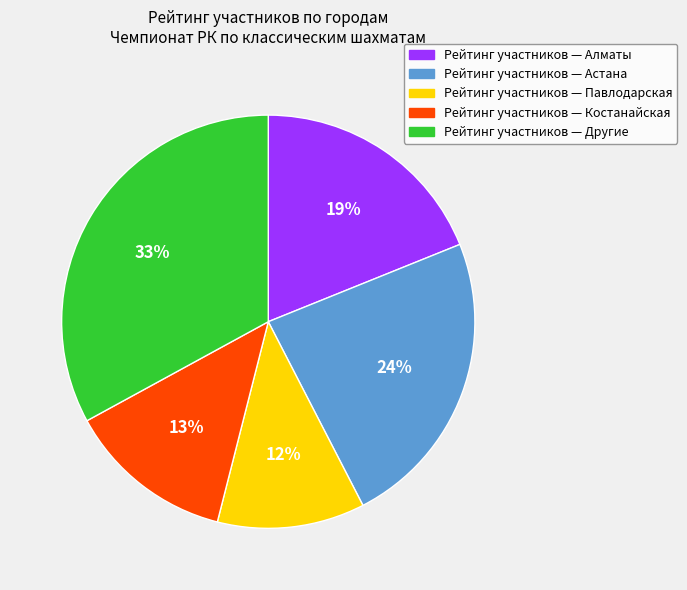

Is there any slice that represents more than half of the pie?

No